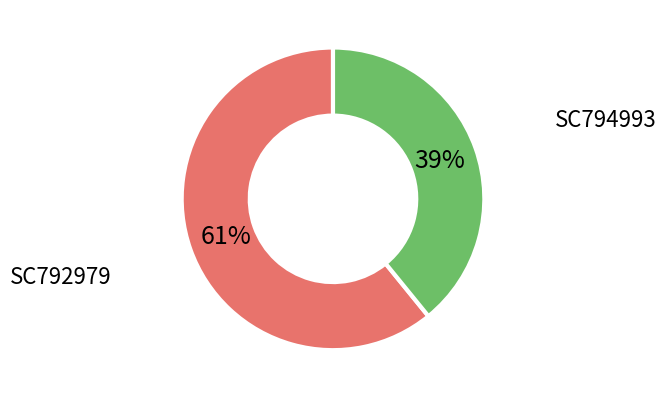

To the nearest percent, what percentage of the pie is SC794993?

39%